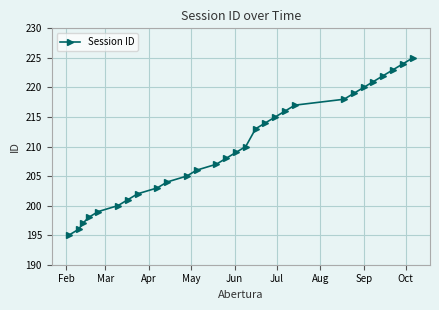

Is this an area chart (filled region under the line)?

No